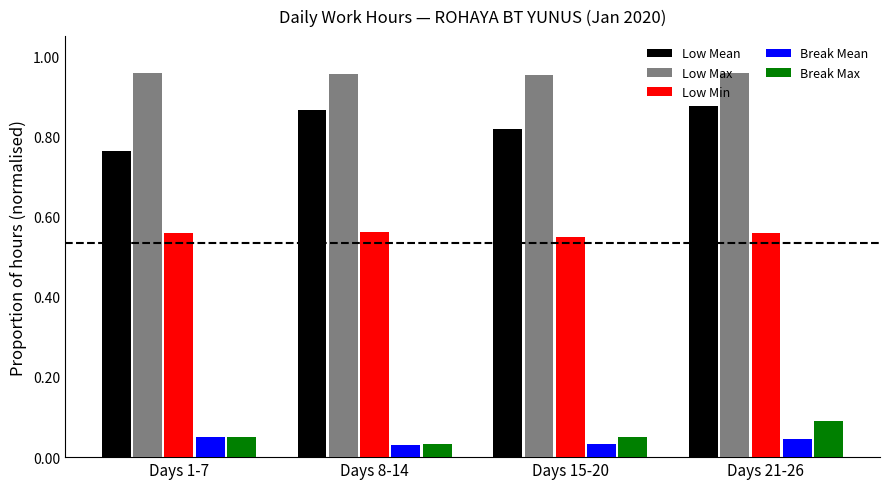

True or false: Break Max has a value of 0.0 at Days 21-26.

False